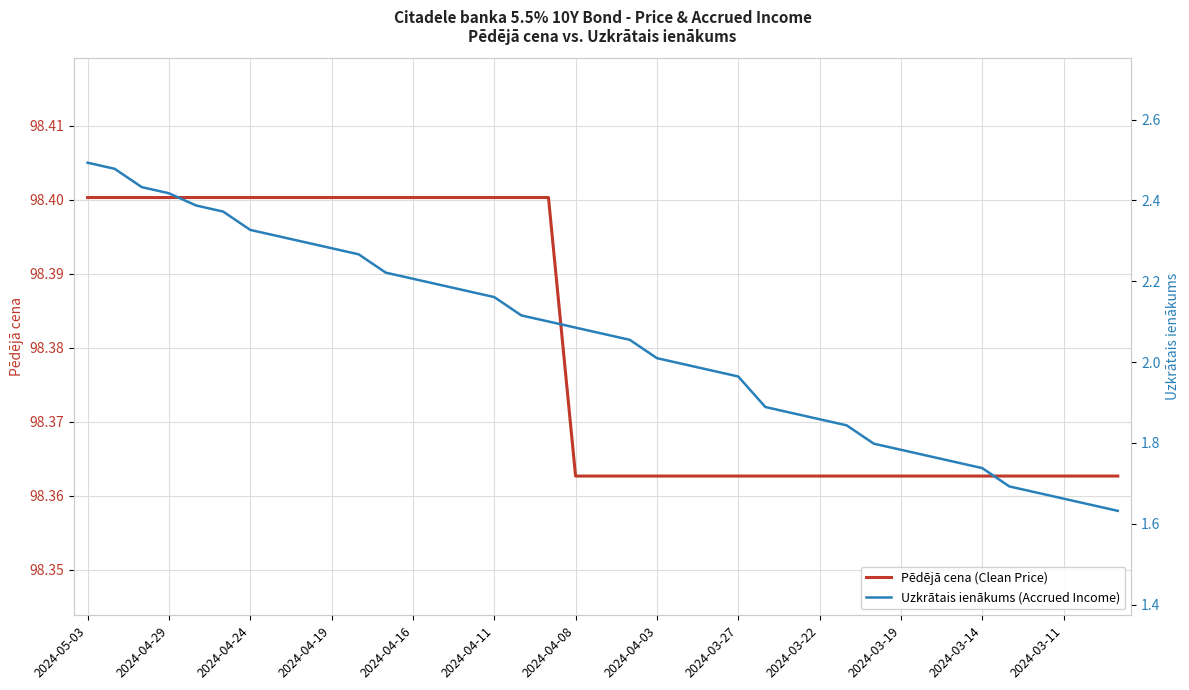

The value of Pēdējā cena (Clean Price) at 2024-03-19 is 43.5. True or false?

False